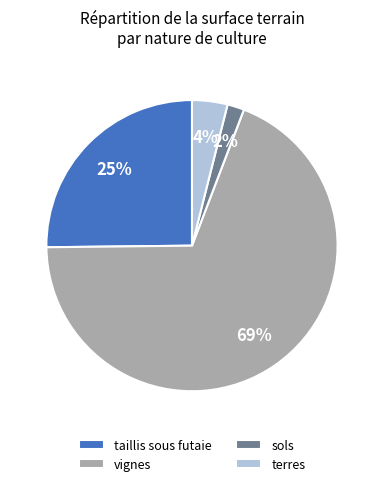

True or false: taillis sous futaie accounts for 11% of the total.

False